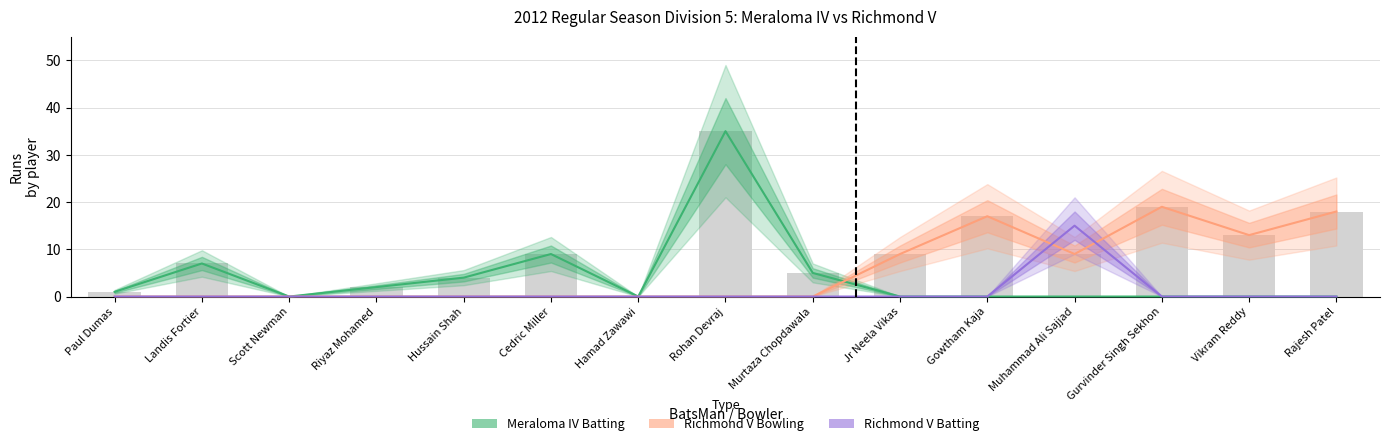

The value of Meraloma IV Batting at Rajesh Patel is 17. True or false?

False